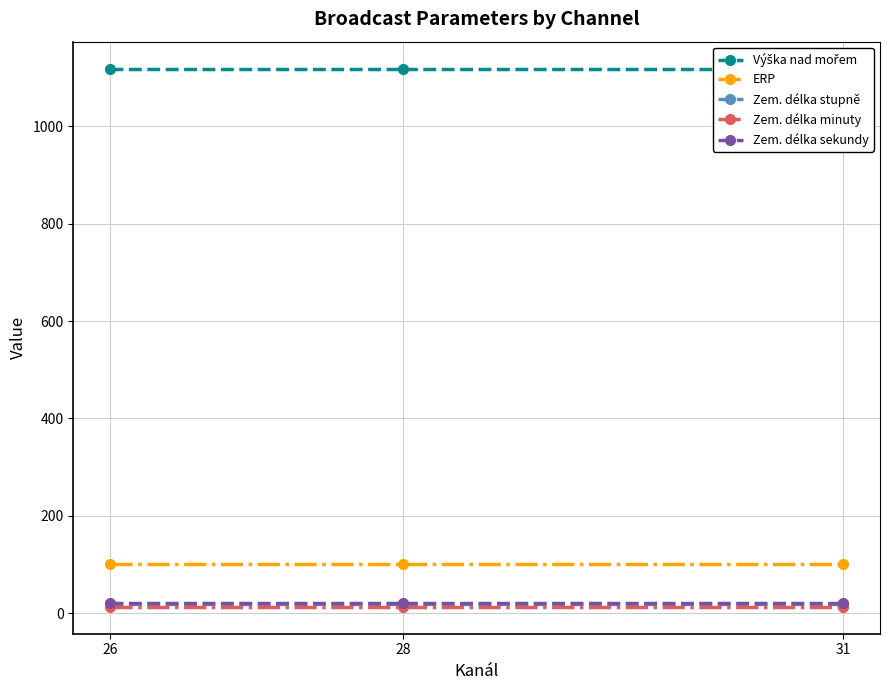

What is the difference between the highest and lowest values at 26?

1106